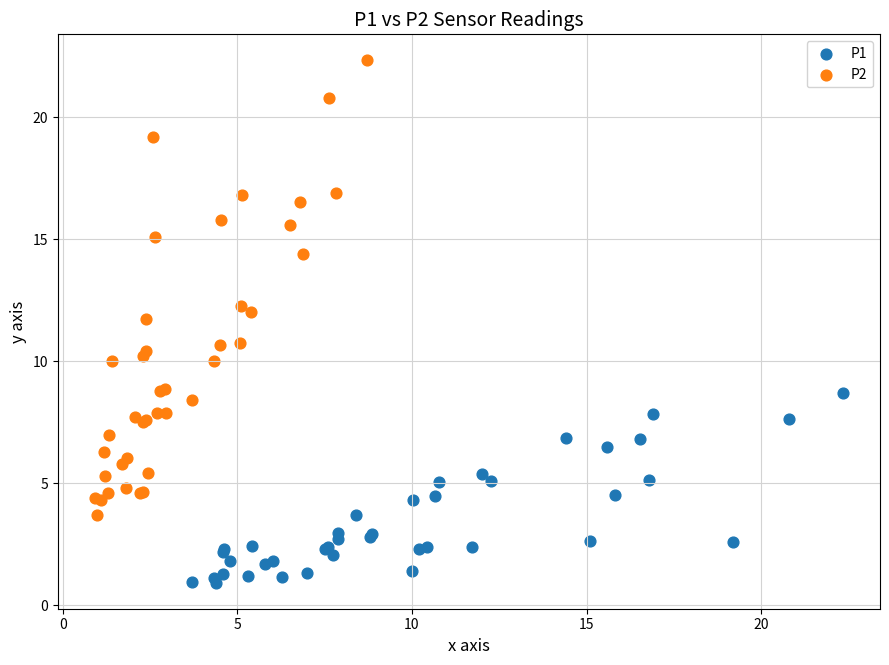

Which series contains the lowest Y value?

P1